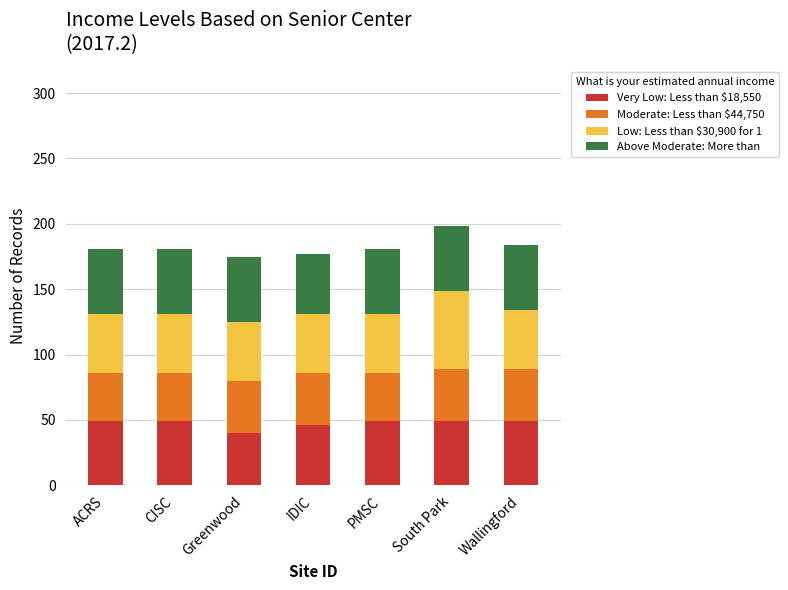

What is the total value across all series at PMSC?

180.4